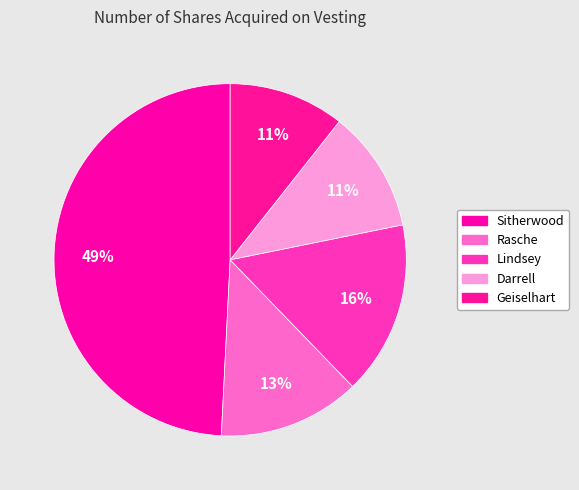

How many segments does this pie chart have?

5